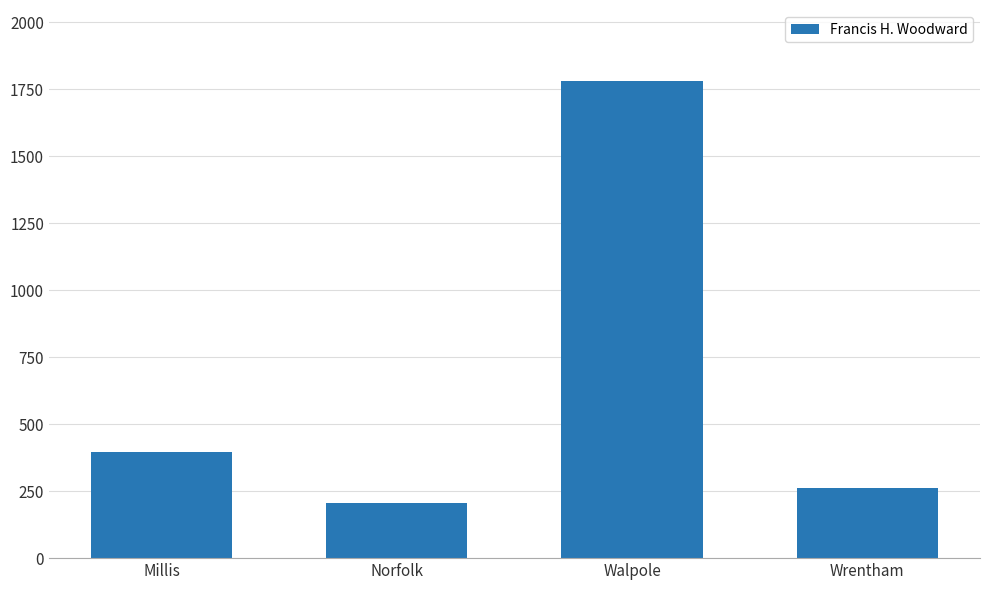

Reading left to right, extract all data points from this chart.

Millis=398	Norfolk=204	Walpole=1779	Wrentham=261